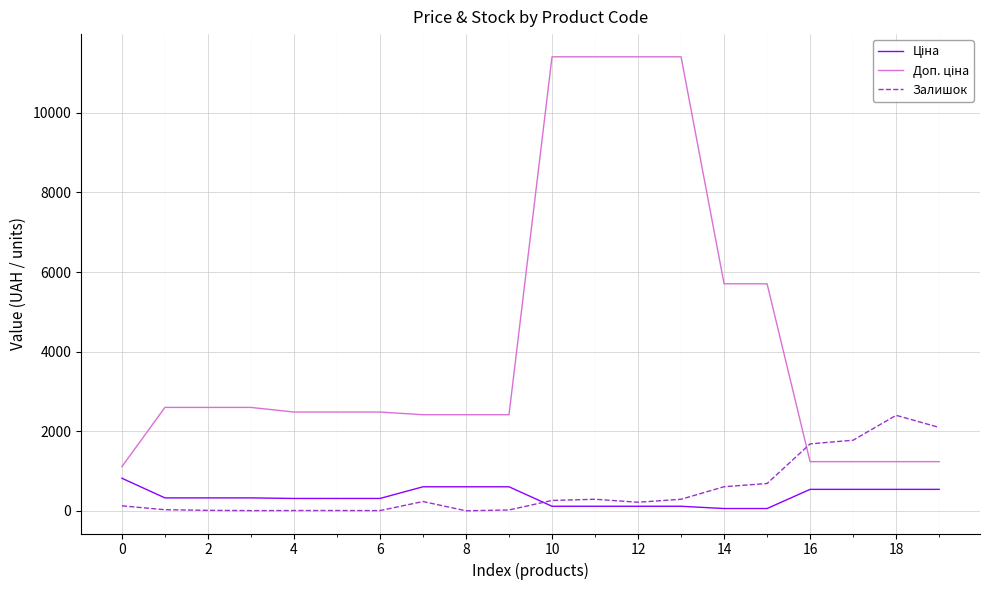

What is the greatest value displayed?

11410.0